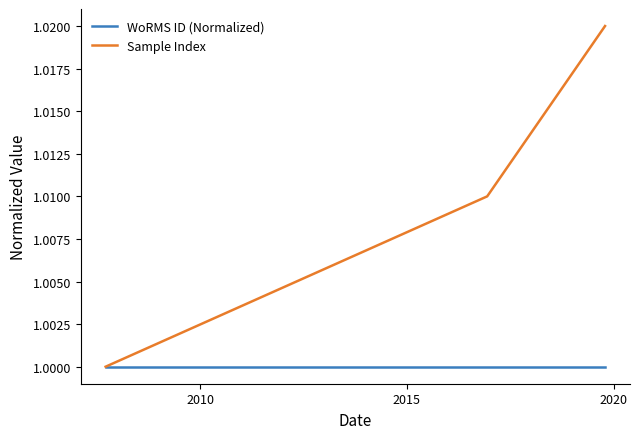

How many categories are shown in the chart?

3